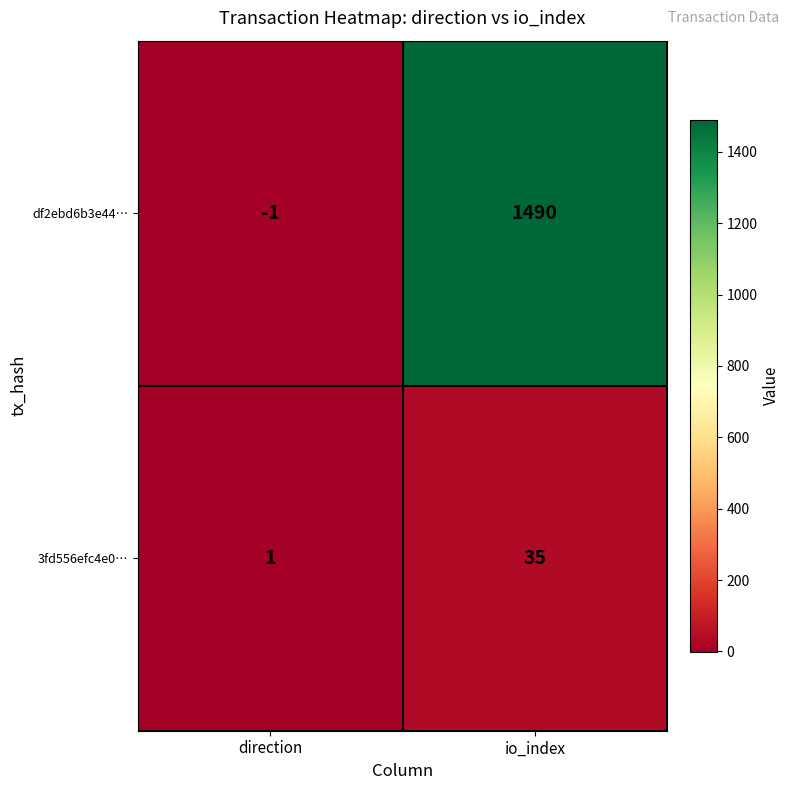

Which category has the lowest value across all series?

direction